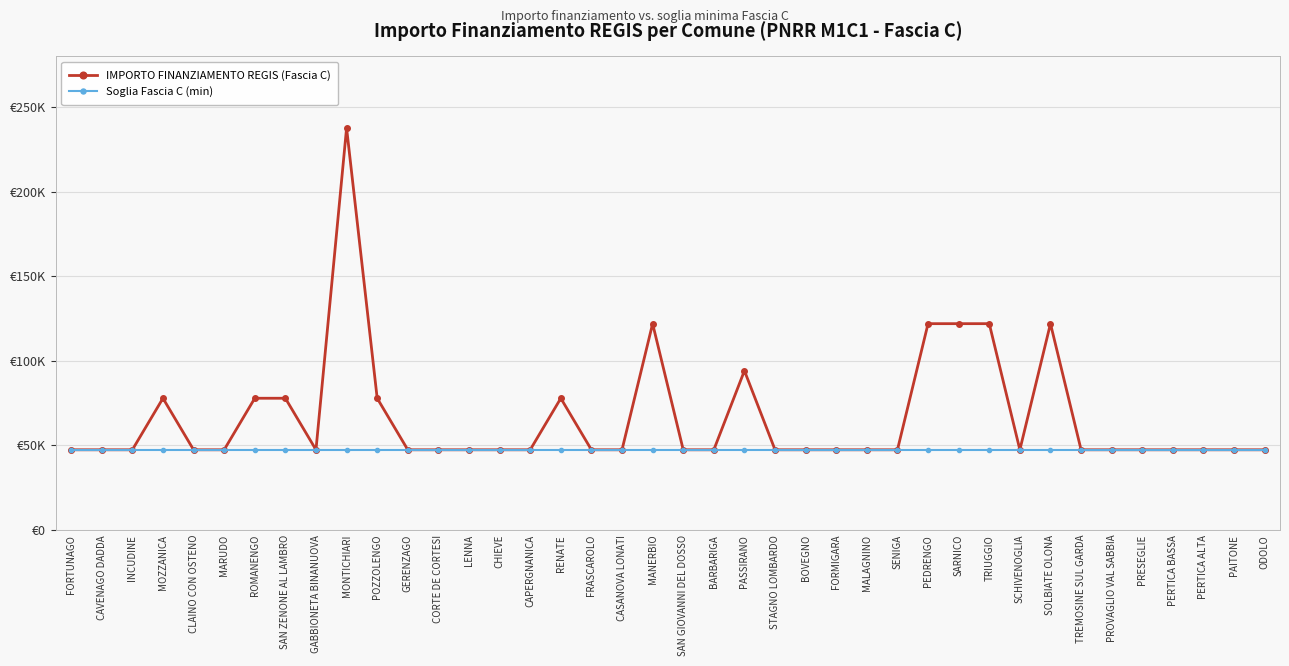

Where is the first local maximum for IMPORTO FINANZIAMENTO REGIS (Fascia C)?

MOZZANICA